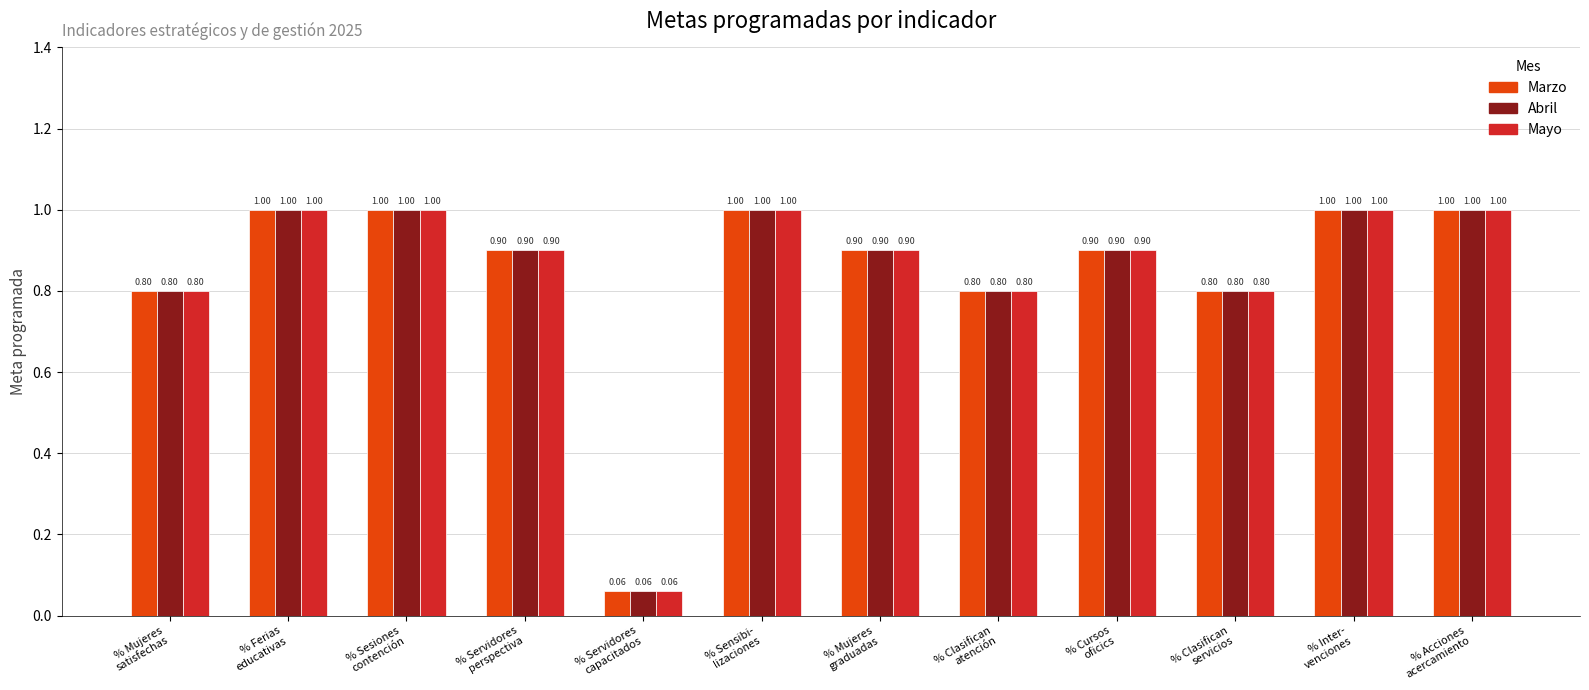

Does the chart contain any negative values?

No